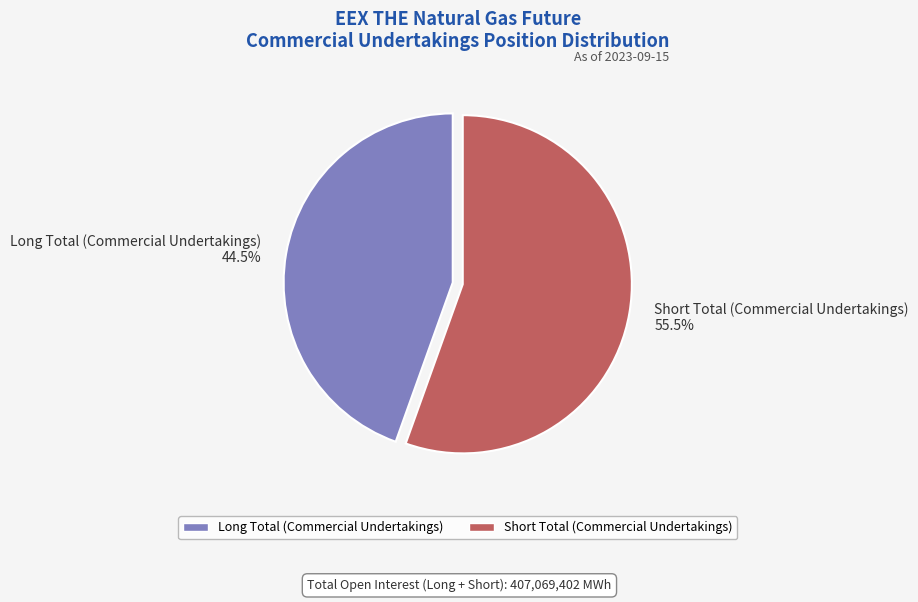

Count the number of slices in the pie.

2